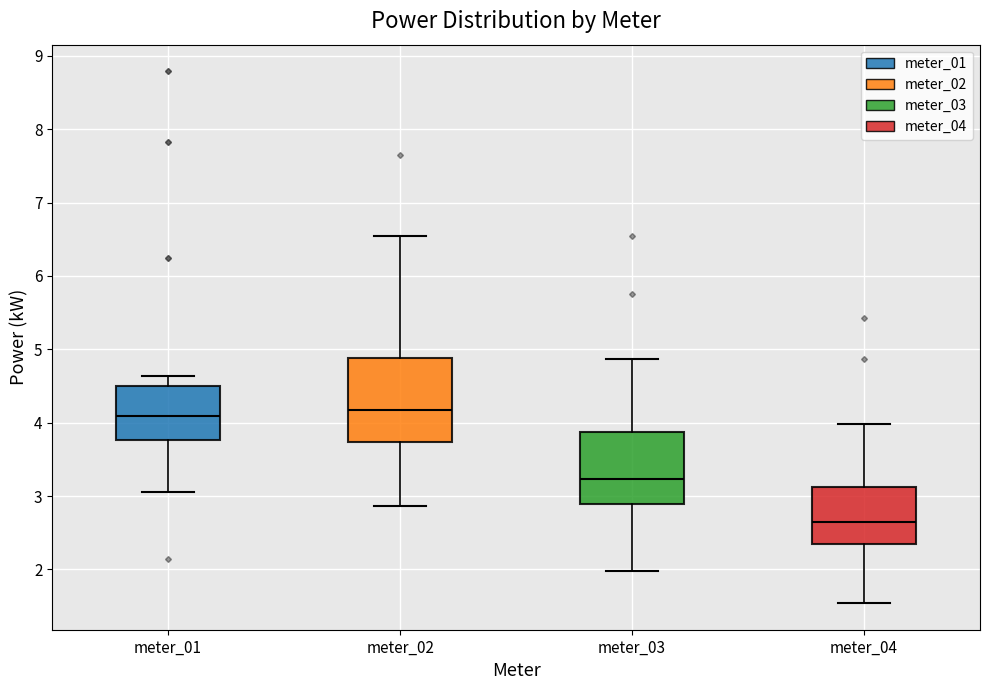

Comparing the boxes themselves (not the whiskers), which one is the tallest?

meter_02